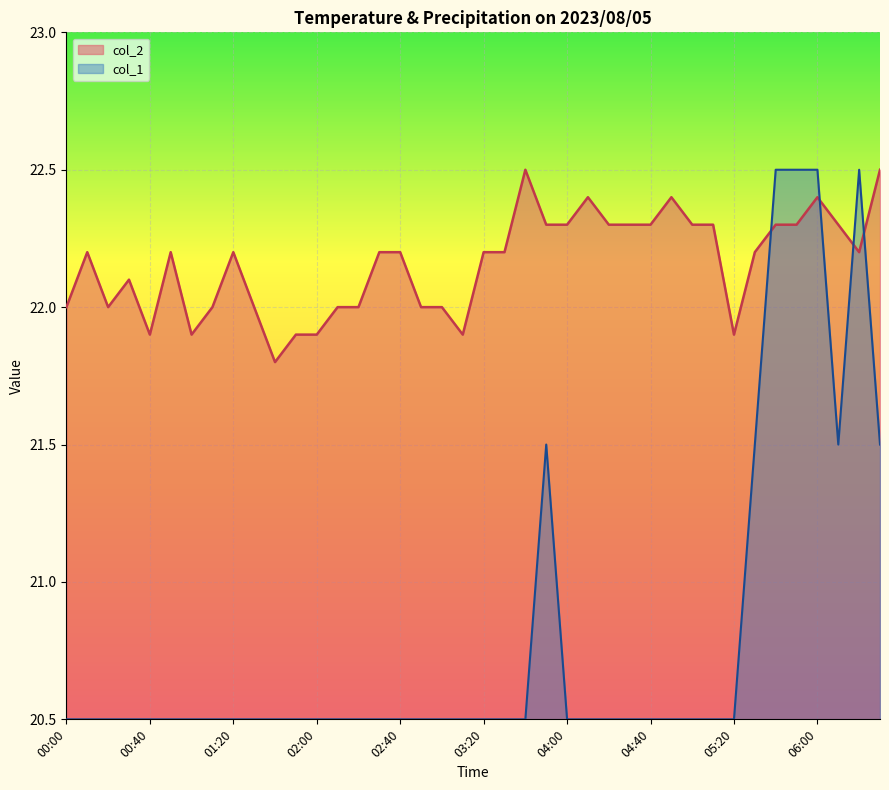

What is the maximum value for col_1?

22.5